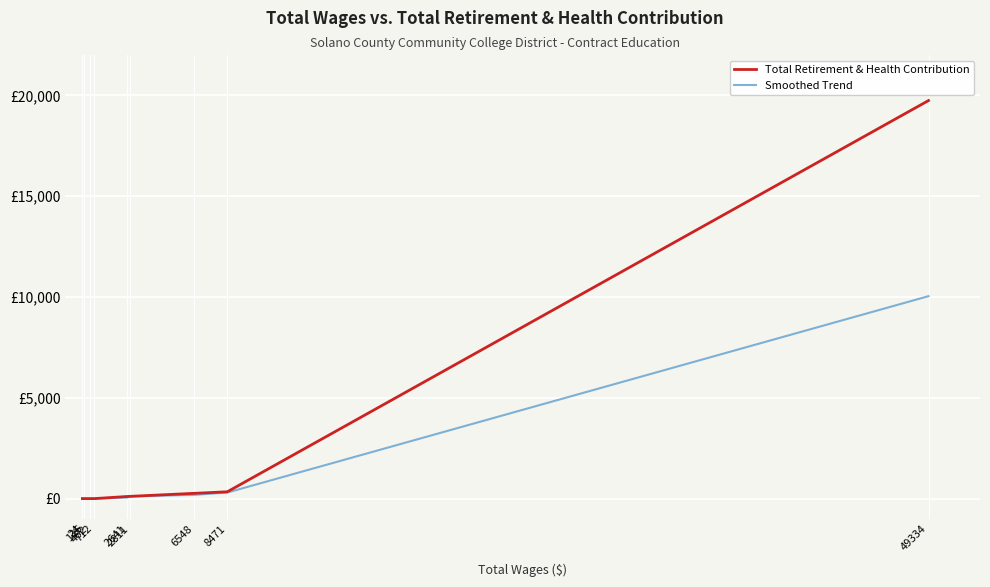

Which category has the highest value across all series?

49334